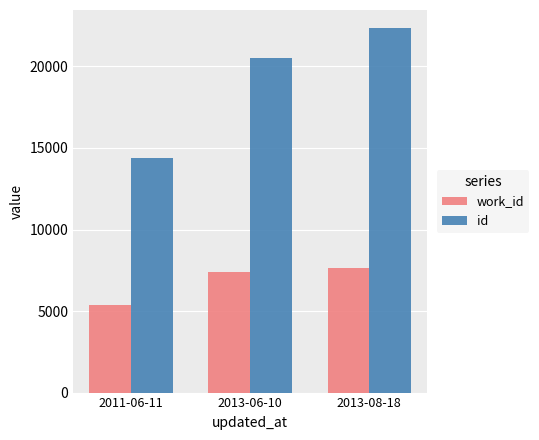

How many id values are between 14404 and 22344?

3